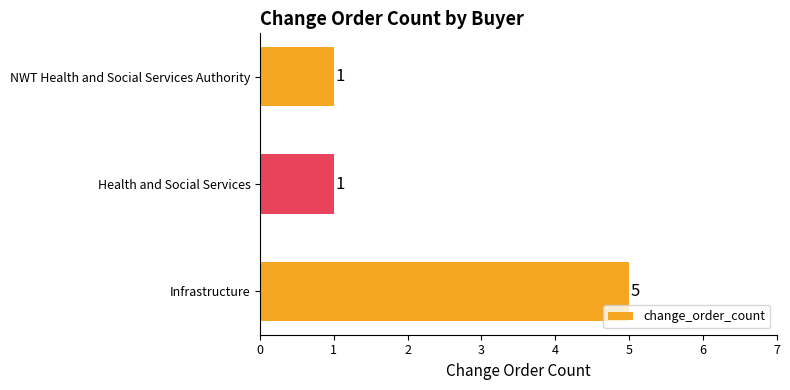

How many values are between 1 and 5?

3